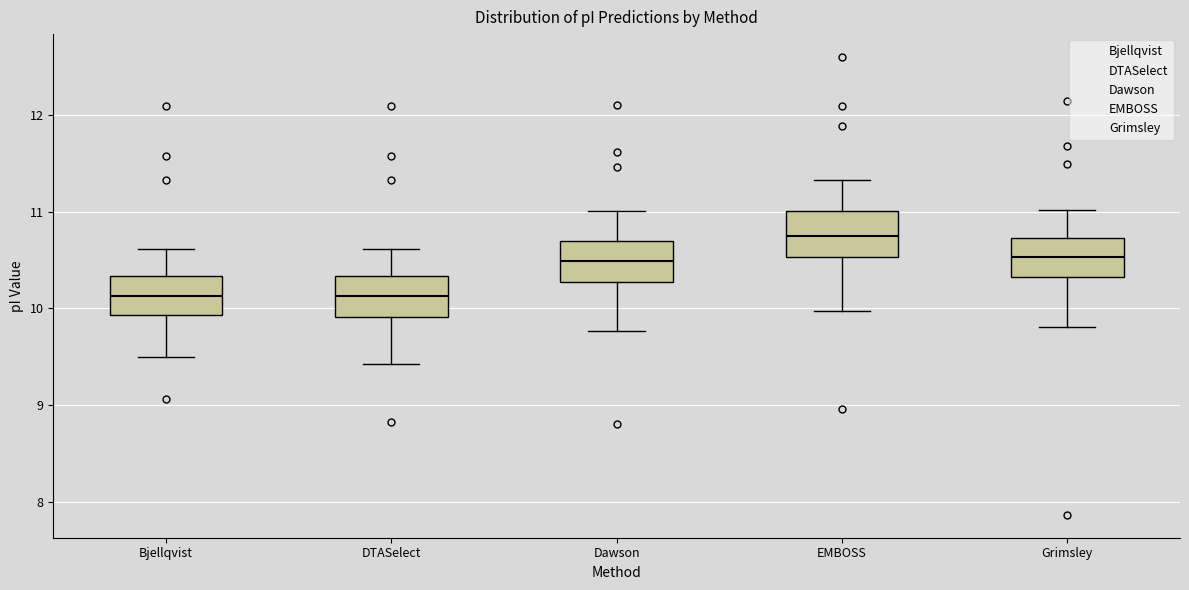

Reading left to right, read every box against the y-axis: the position of its median line, the range the box covers, and the ends of its whiskers. The values are not printed on the chart, so give them approximately, as read against the axis.

Bjellqvist: median 10.1, box 9.9 to 10.3, whiskers 9.5 to 10.6
DTASelect: median 10.1, box 9.9 to 10.3, whiskers 9.4 to 10.6
Dawson: median 10.5, box 10.3 to 10.7, whiskers 9.8 to 11.0
EMBOSS: median 10.8, box 10.5 to 11.0, whiskers 10.0 to 11.3
Grimsley: median 10.5, box 10.3 to 10.7, whiskers 9.8 to 11.0